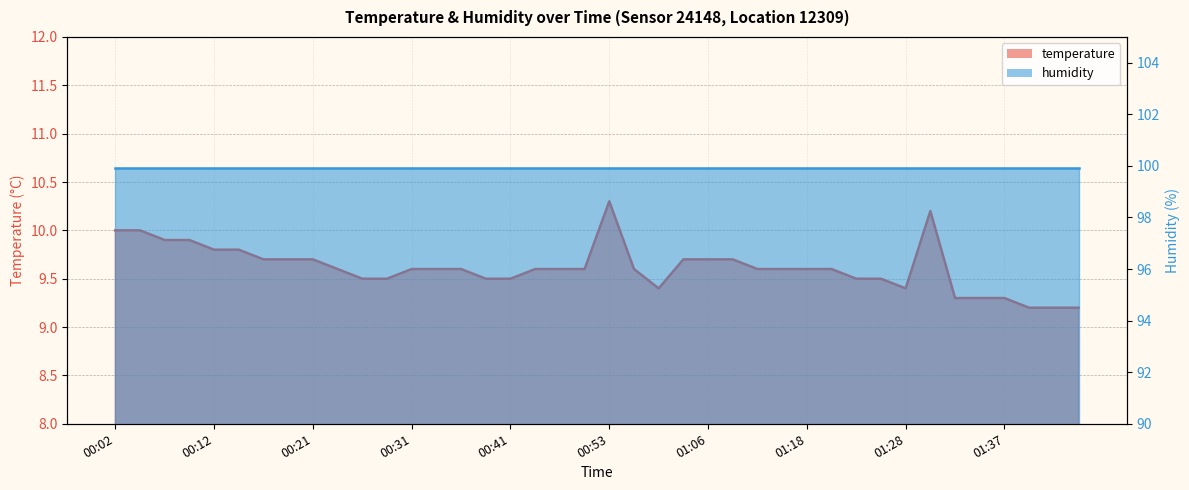

How many points are lower than both their immediate neighbors (excluding endpoints)?

2